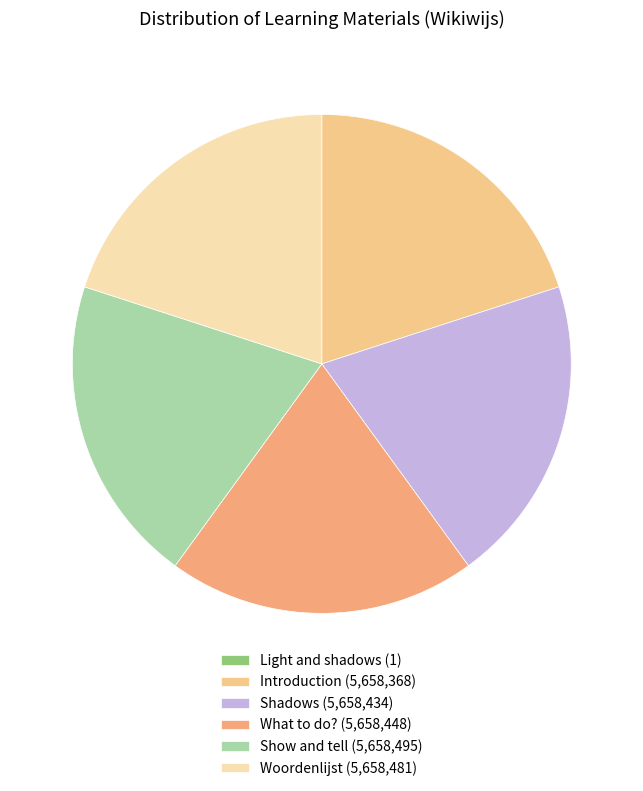

To the nearest percent, what is the combined percentage of Show and tell and Light and shadows?

20%